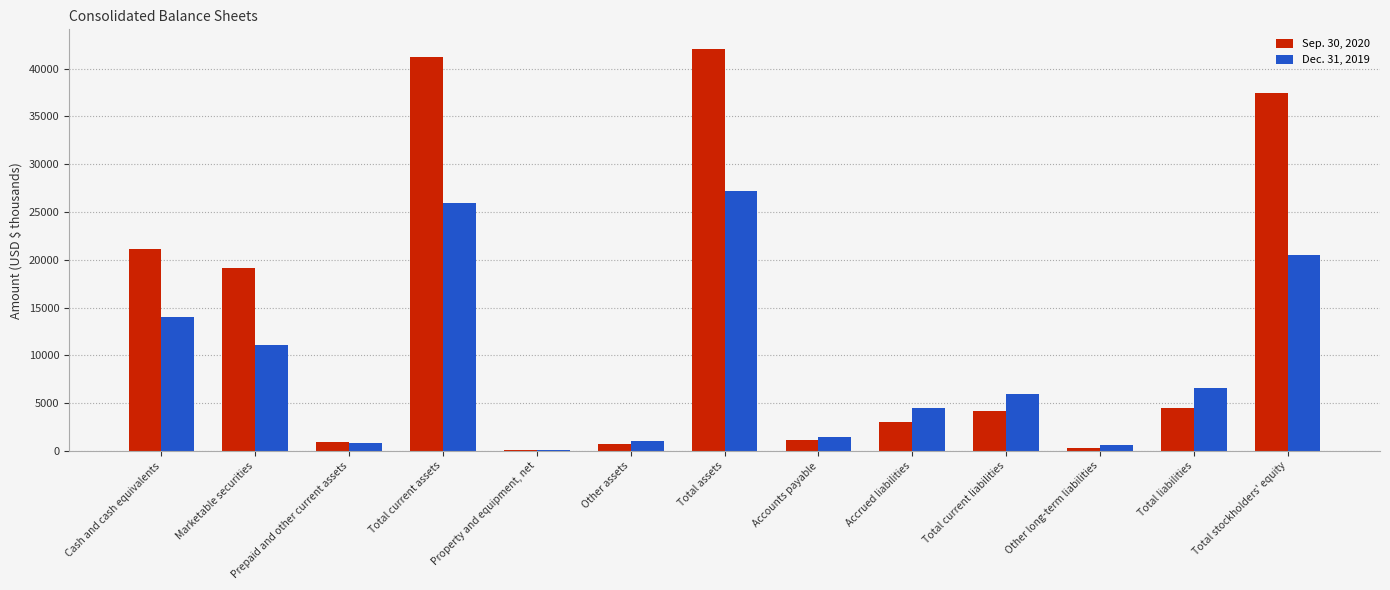

What is the total value across all series at Total current assets?

67230